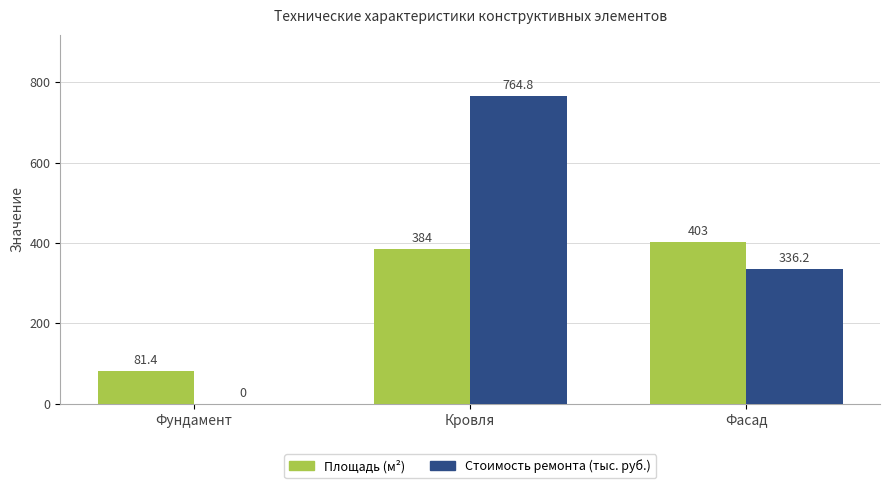

Which series has the largest range (max minus min)?

Стоимость ремонта (тыс. руб.)